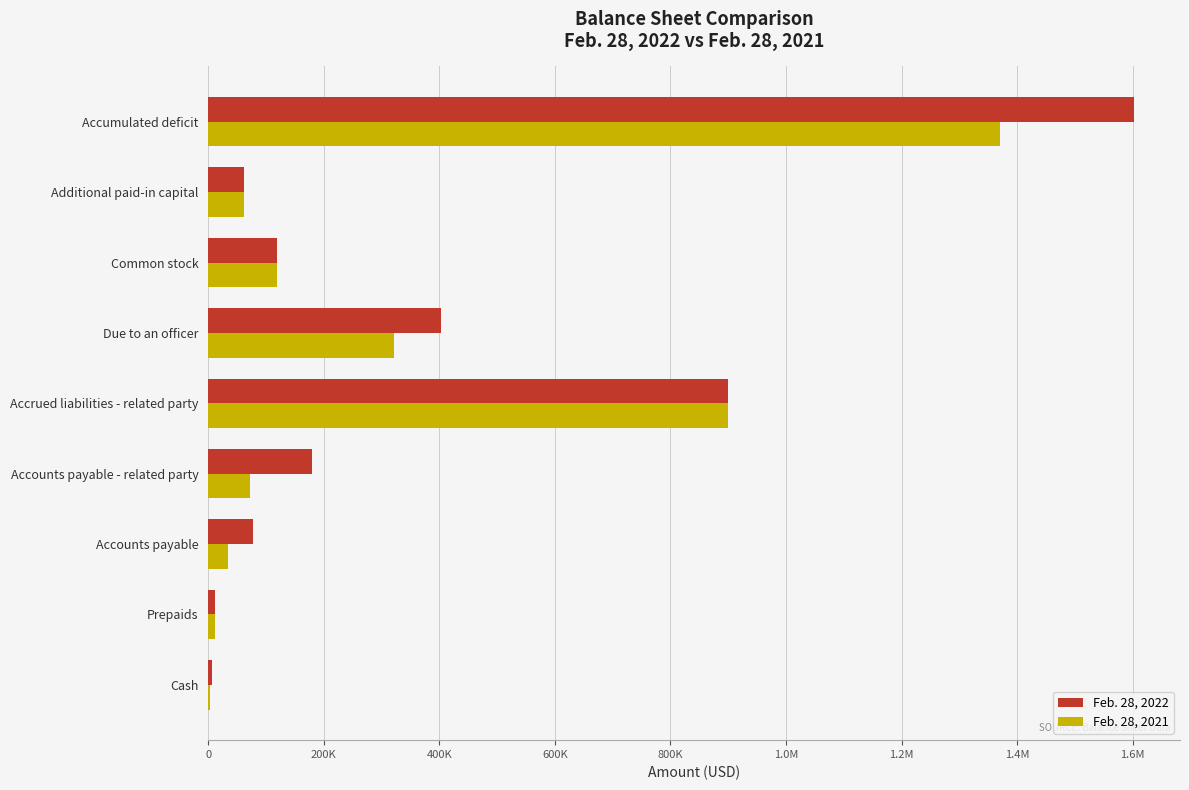

What are all the series names shown in the legend?

Feb. 28, 2022, Feb. 28, 2021